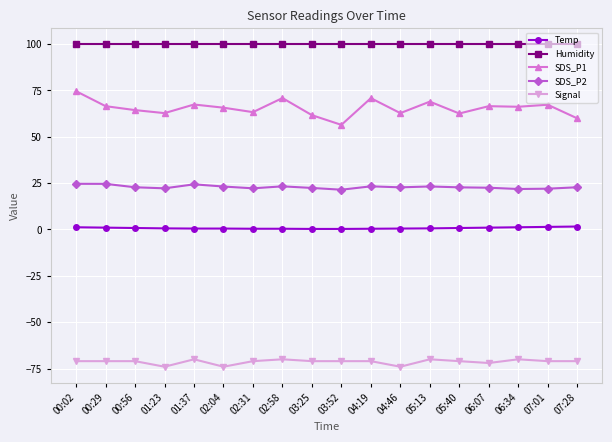

What is the sum of all SDS_P2 values?

412.1